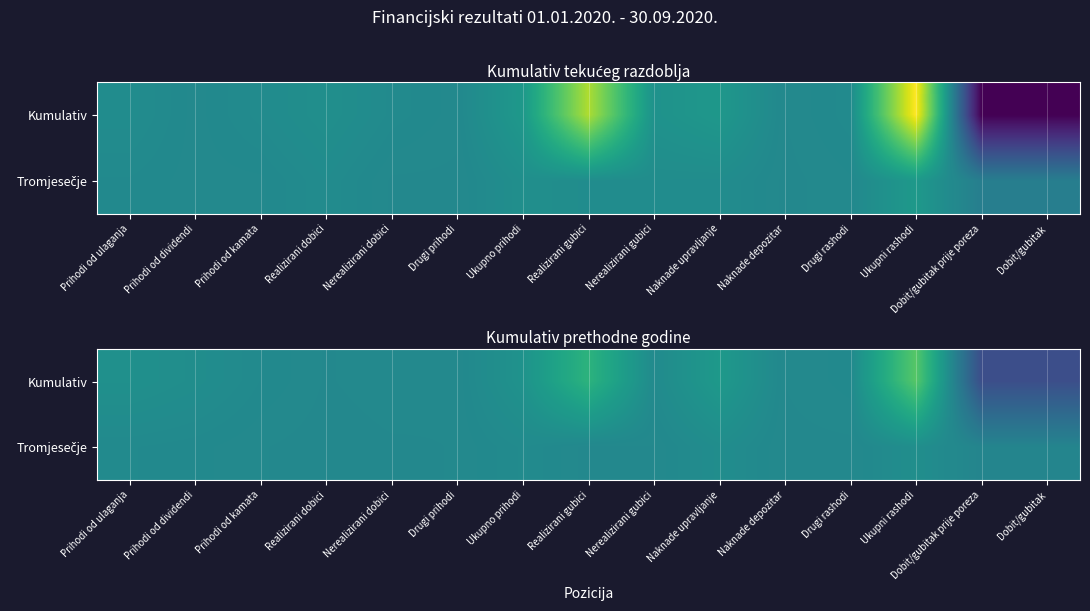

Is the value of Tromjesečje at Realizirani gubici greater than the value of Kumulativ at Drugi prihodi?

No